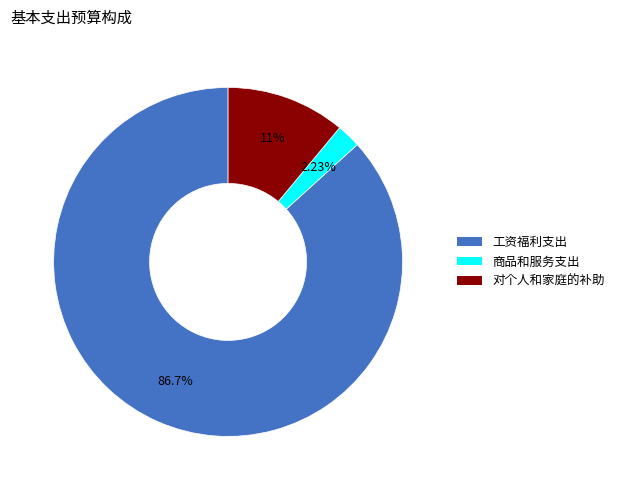

To the nearest percent, what is the difference between the largest and smallest slice percentages?

84%